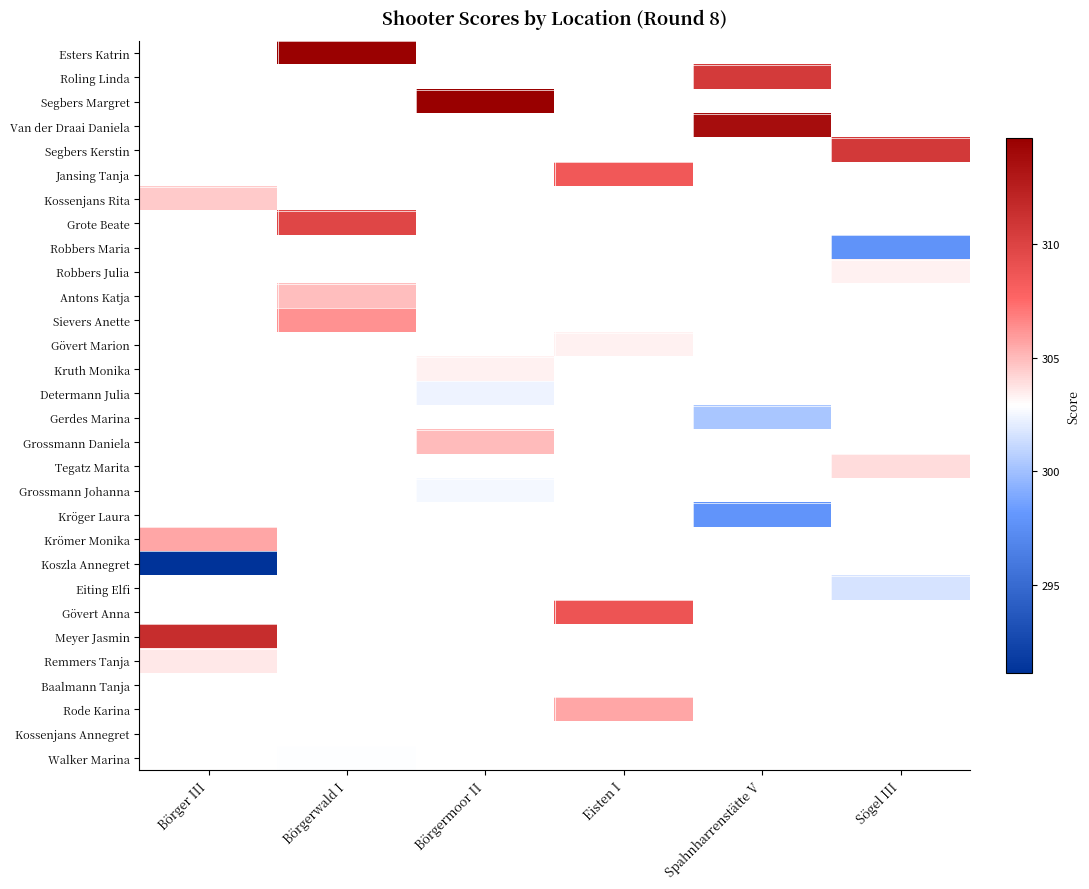

Which has a higher value, Eisten I or Börgerwald I?

Börgerwald I